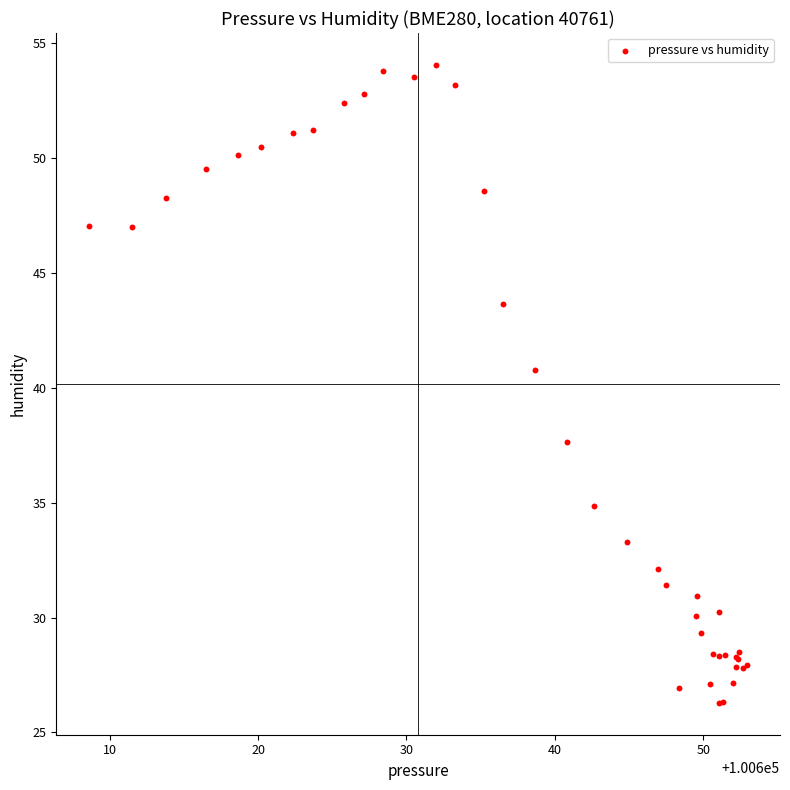

What Y value in the scatter plot is closest to 40?

40.8